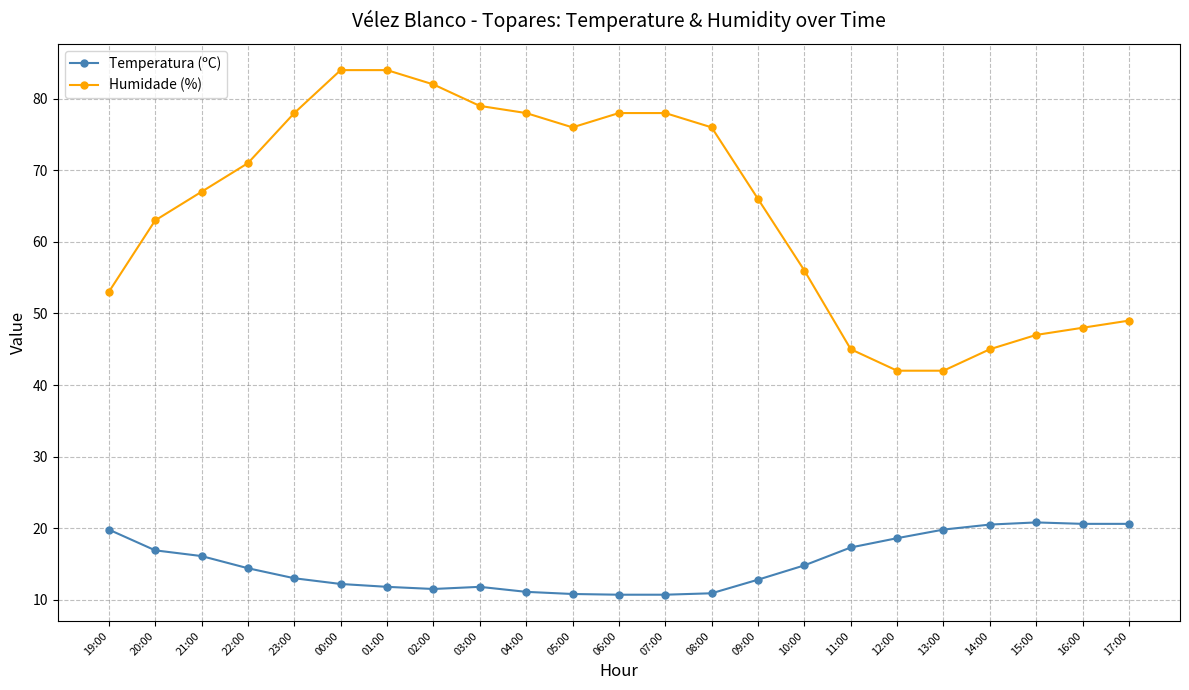

What is the label of the 21st point from the left?

15:00